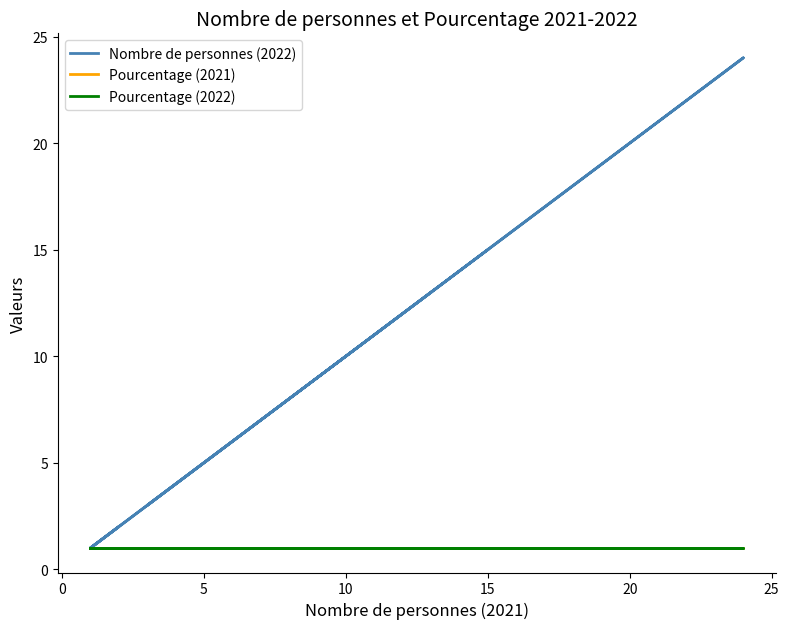

The value of Pourcentage (2022) at 15 is 0. True or false?

False